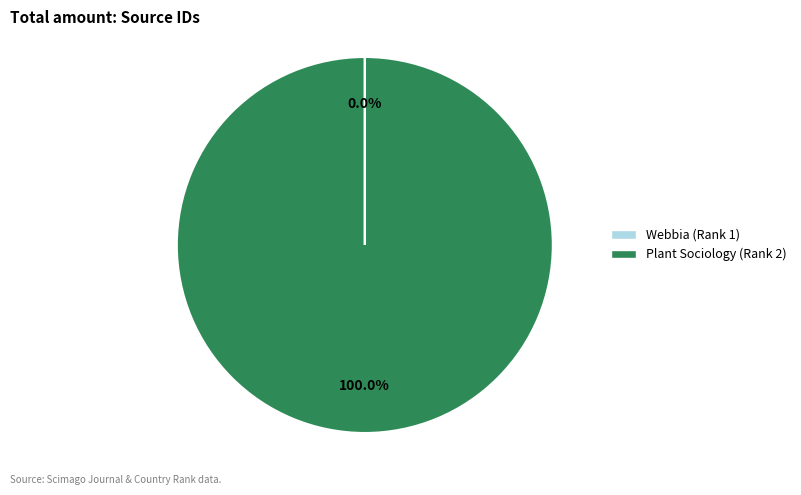

Which category has the biggest portion of the pie?

Plant Sociology